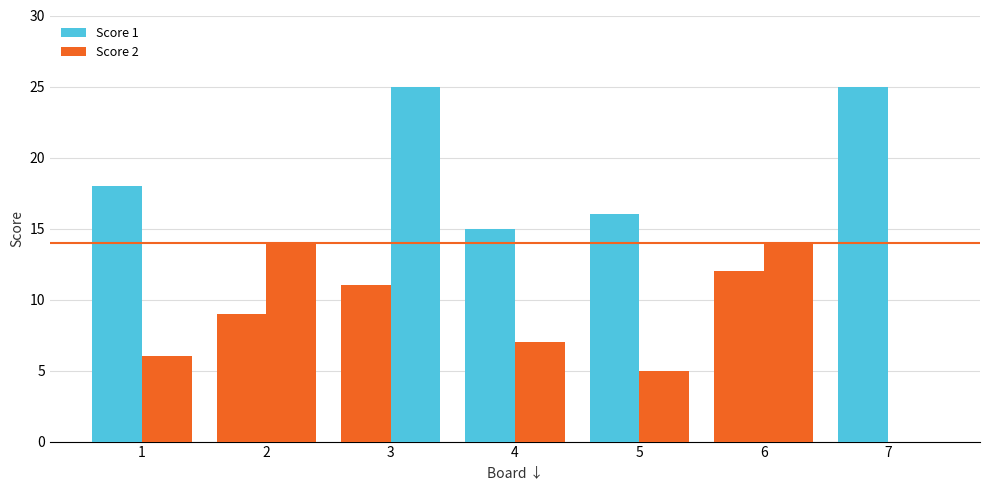

Which series has the largest range (max minus min)?

Score 2